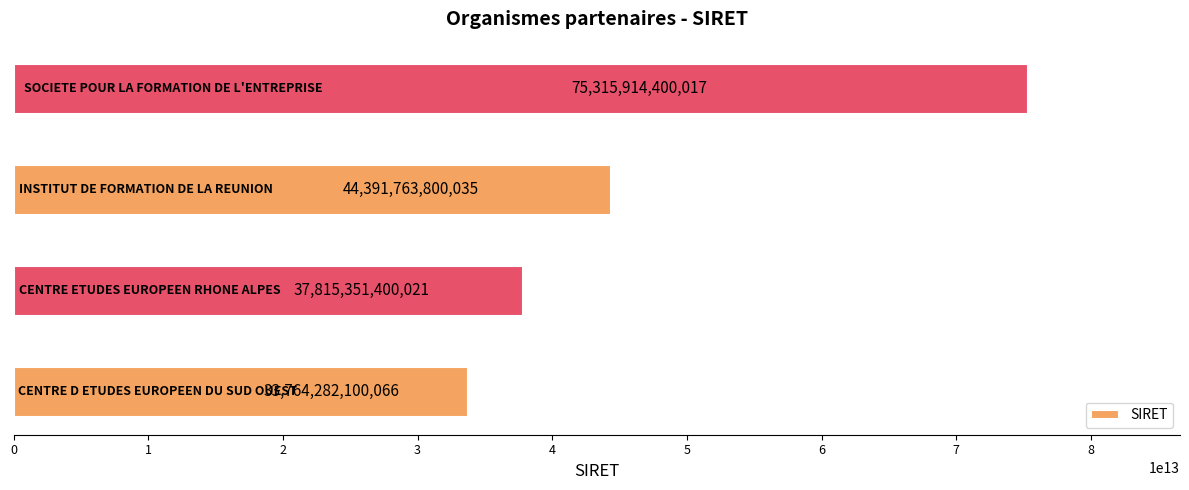

What is the difference between the second highest and second lowest values?

6576412400014